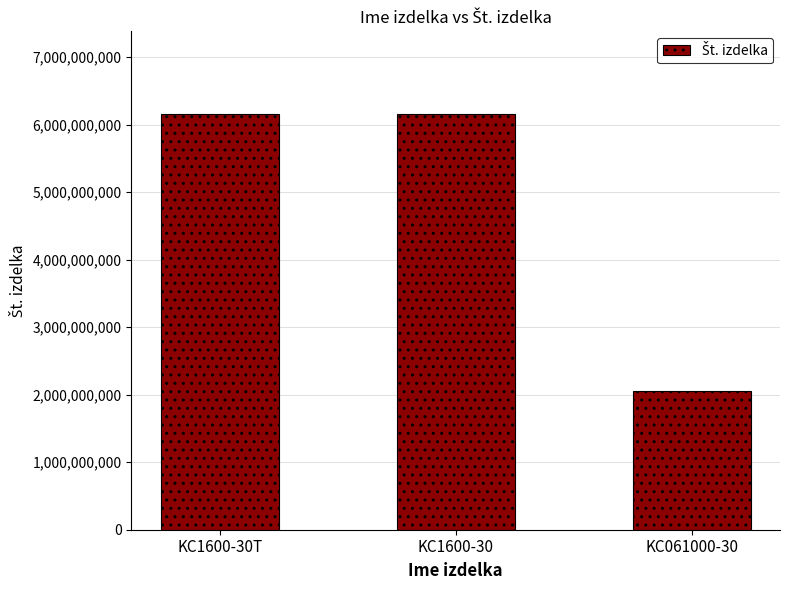

Between KC061000-30 and KC1600-30, which is larger?

KC1600-30